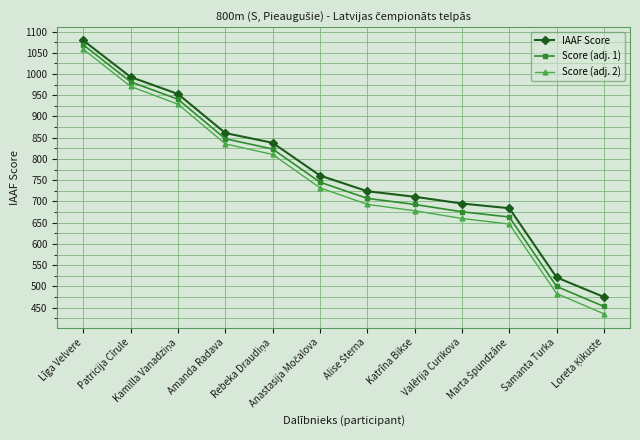

Count the number of data series in this chart.

3